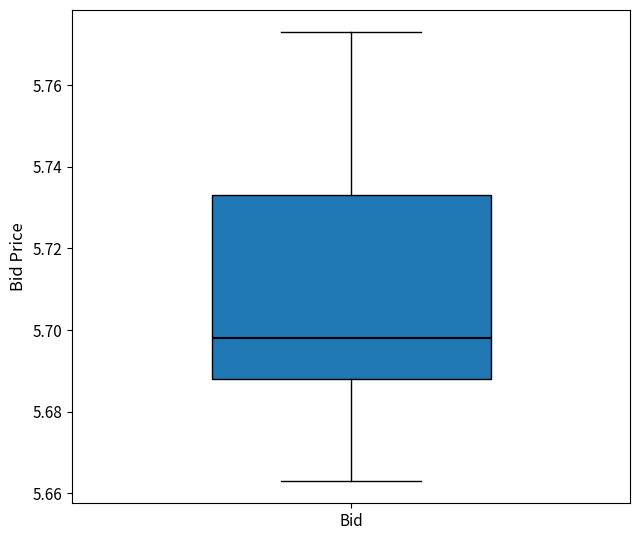

Where does the lower whisker of the box for Bid end on the y-axis? The values are not printed on the chart, so give them approximately, as read against the axis.

5.664